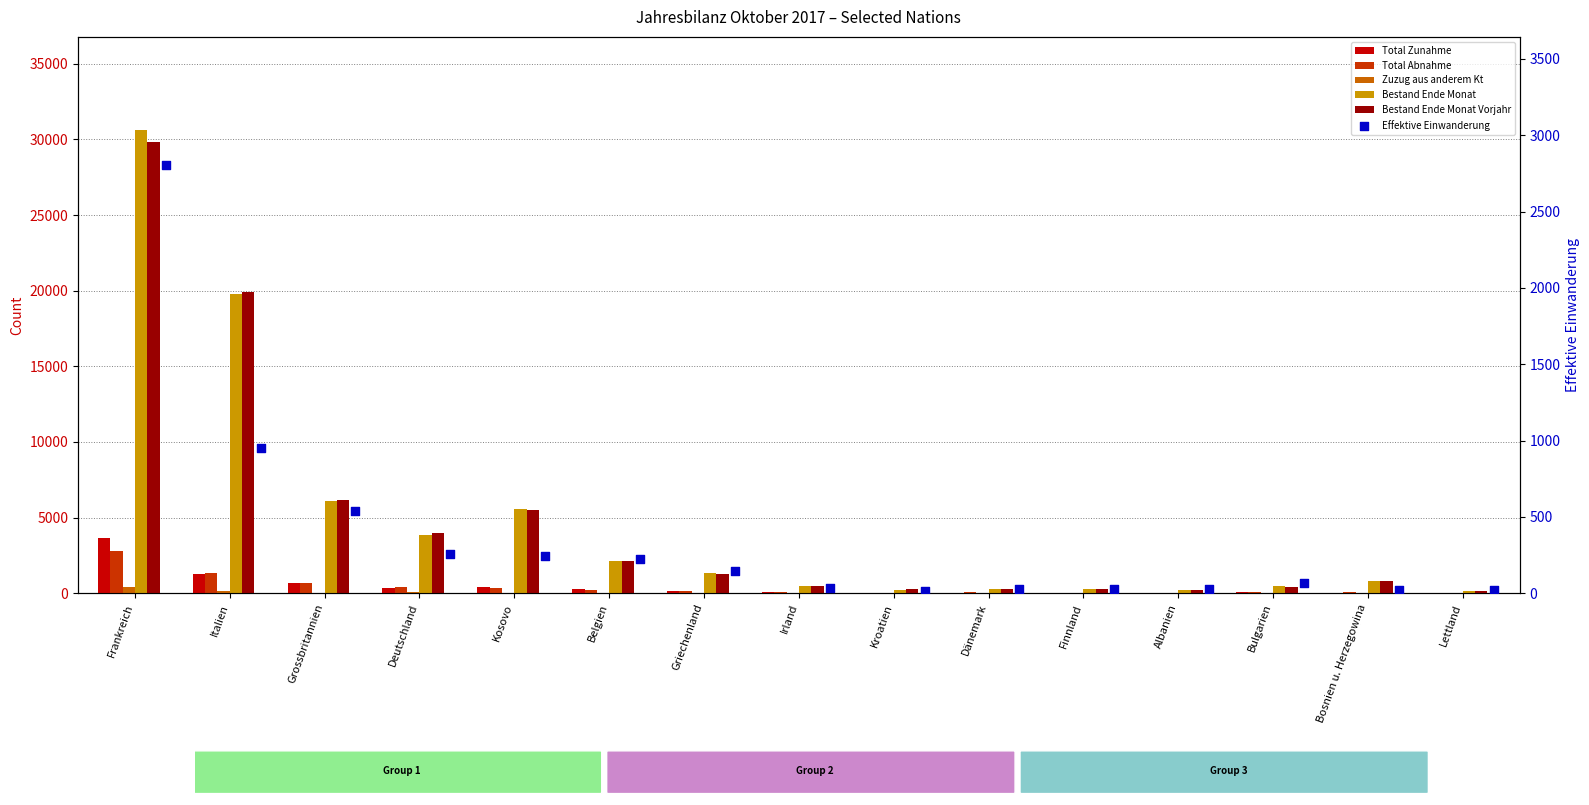

Which series reaches the maximum Y coordinate?

Bestand Ende Monat